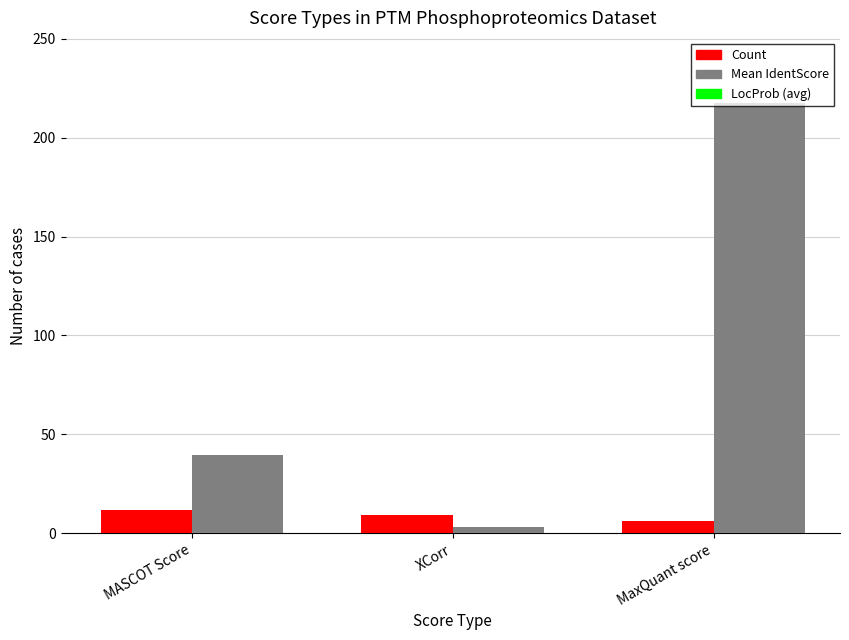

Which label corresponds to the largest value in the chart?

MaxQuant score